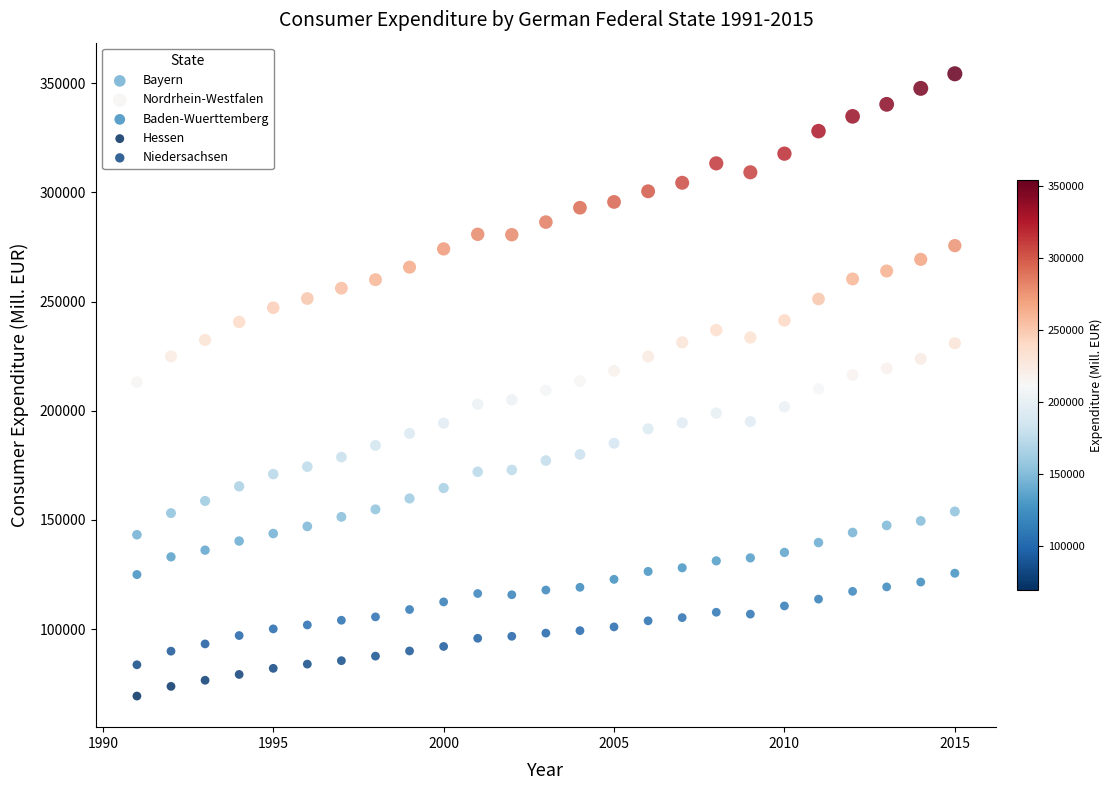

Which series reaches the minimum Y coordinate?

Hessen